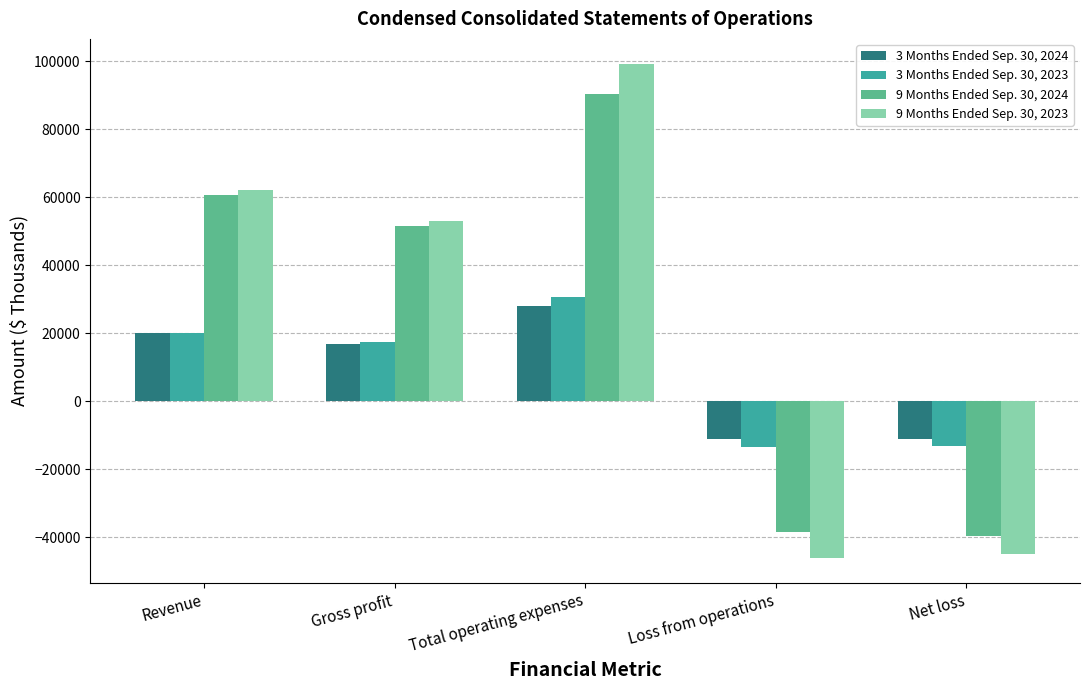

At which category is the sum across all series the highest?

Total operating expenses